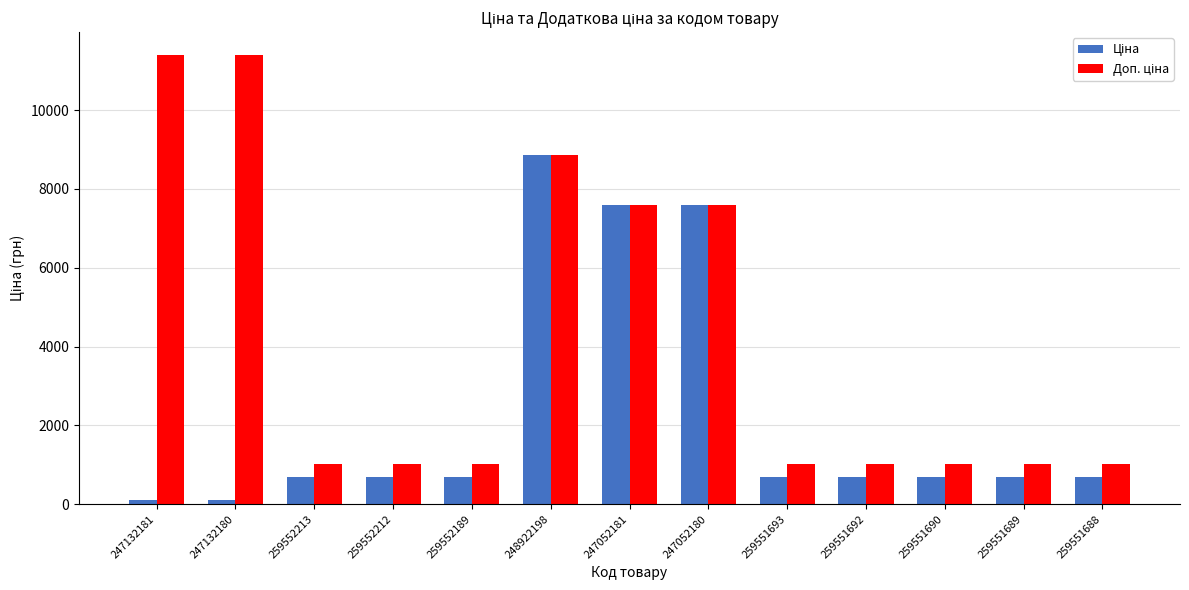

What is the spread (max minus min) of values at 259552212?

330.9